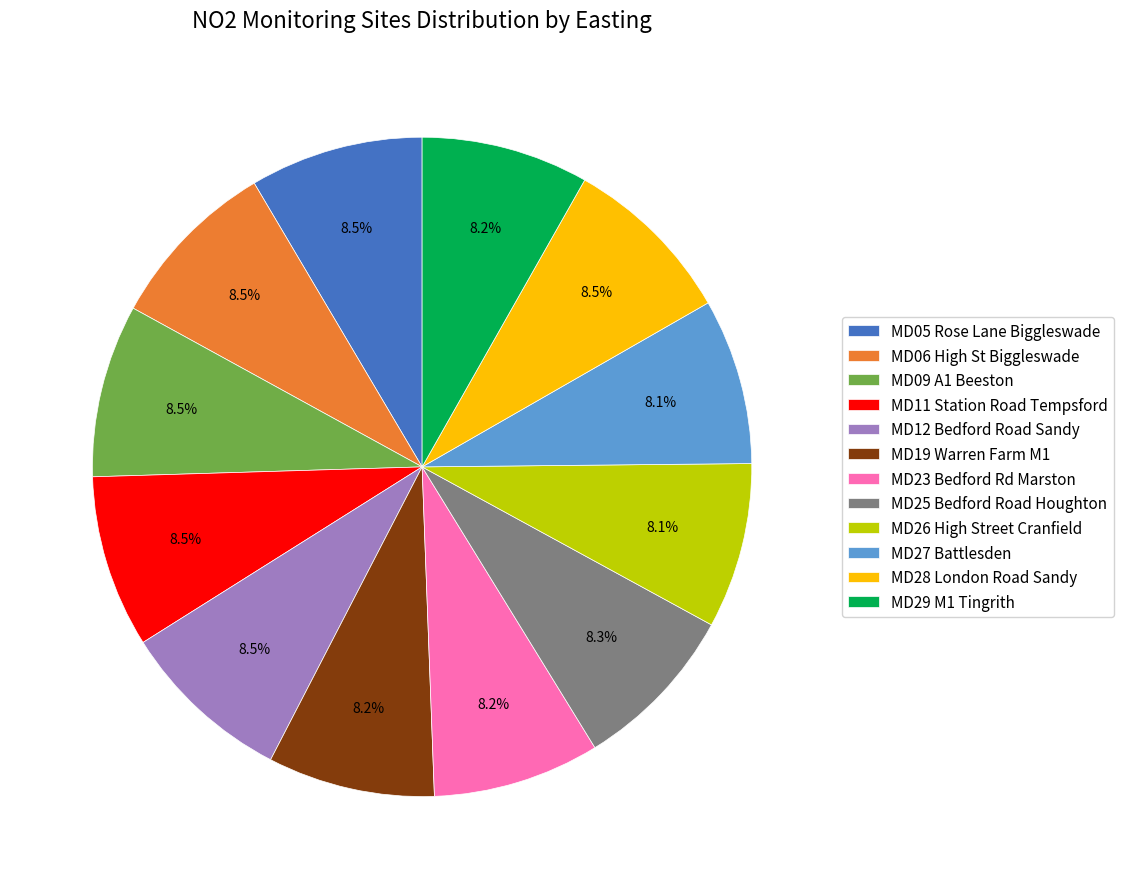

What is the ratio of the value at MD23 Bedford Rd Marston to the value at MD29 M1 Tingrith?

1.0